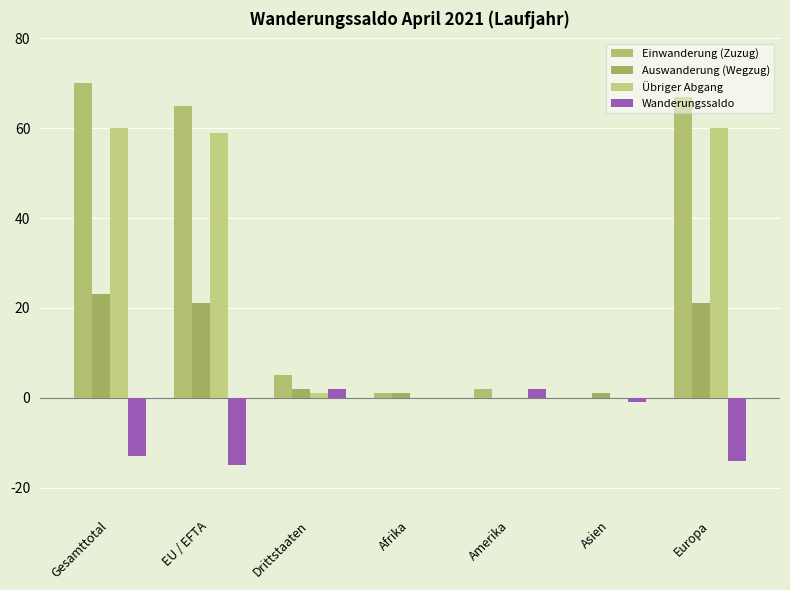

Reading right to left, what are all the values shown in this chart?

Einwanderung (Zuzug): Europa=67	Asien=0	Amerika=2	Afrika=1	Drittstaaten=5	EU / EFTA=65	Gesamttotal=70
Auswanderung (Wegzug): Europa=21	Asien=1	Amerika=0	Afrika=1	Drittstaaten=2	EU / EFTA=21	Gesamttotal=23
Übriger Abgang: Europa=60	Asien=0	Amerika=0	Afrika=0	Drittstaaten=1	EU / EFTA=59	Gesamttotal=60
Wanderungssaldo: Europa=-14	Asien=-1	Amerika=2	Afrika=0	Drittstaaten=2	EU / EFTA=-15	Gesamttotal=-13